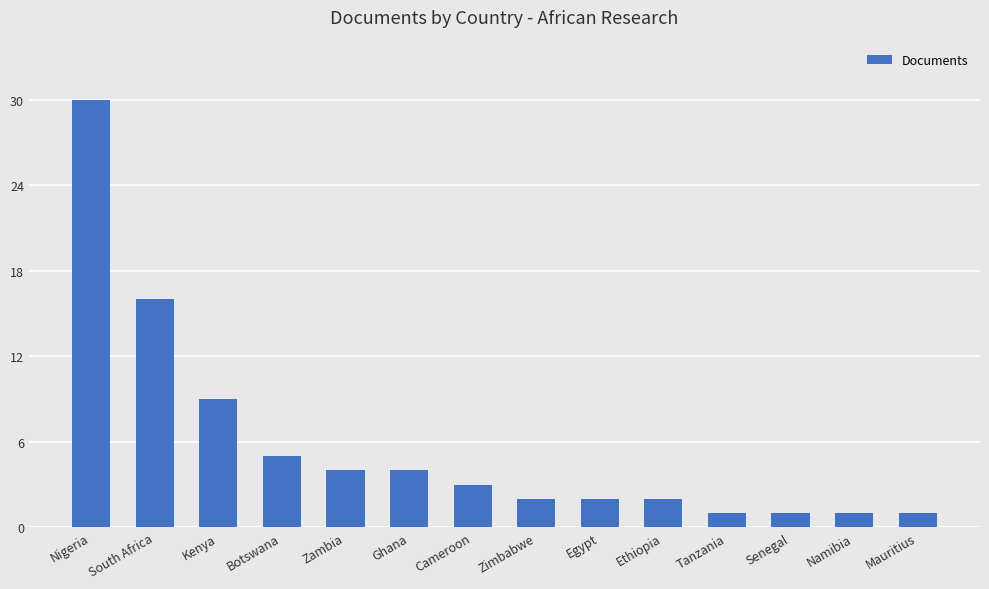

At which label is the value closest to 15?

South Africa